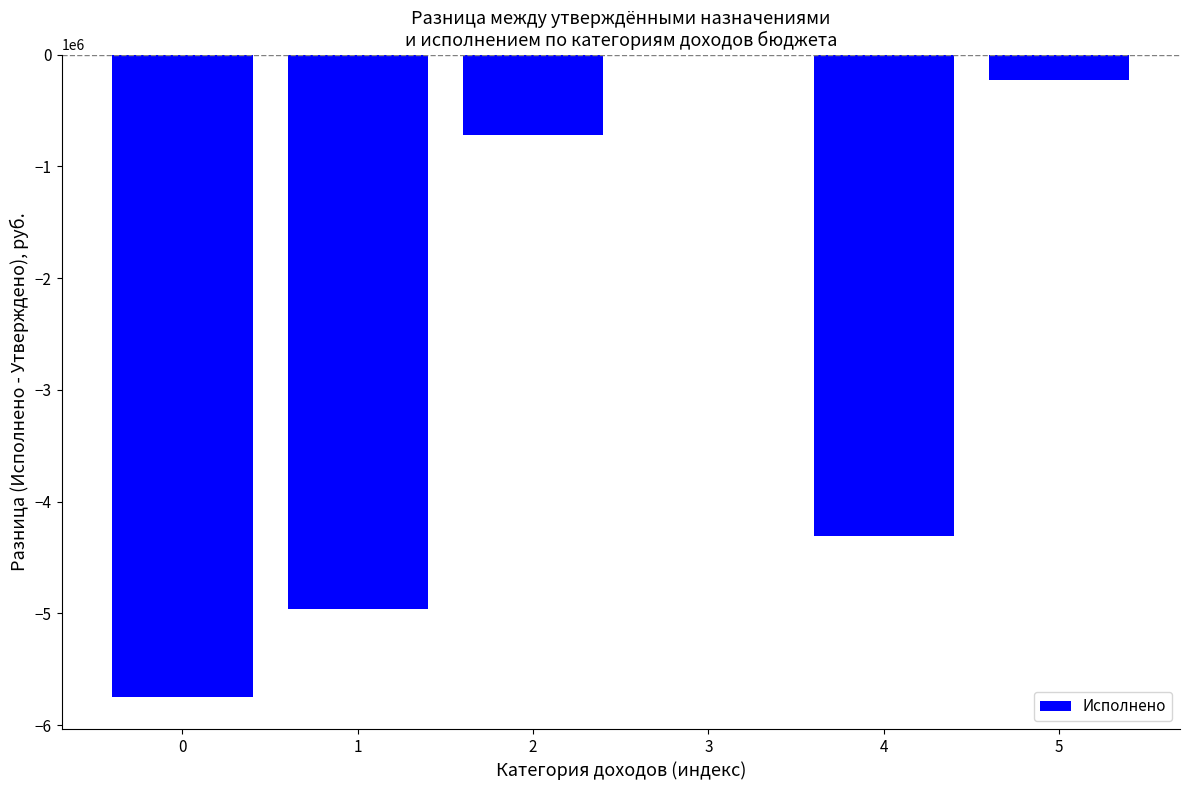

Is it true that the value at 0 is -5747877.3?

True